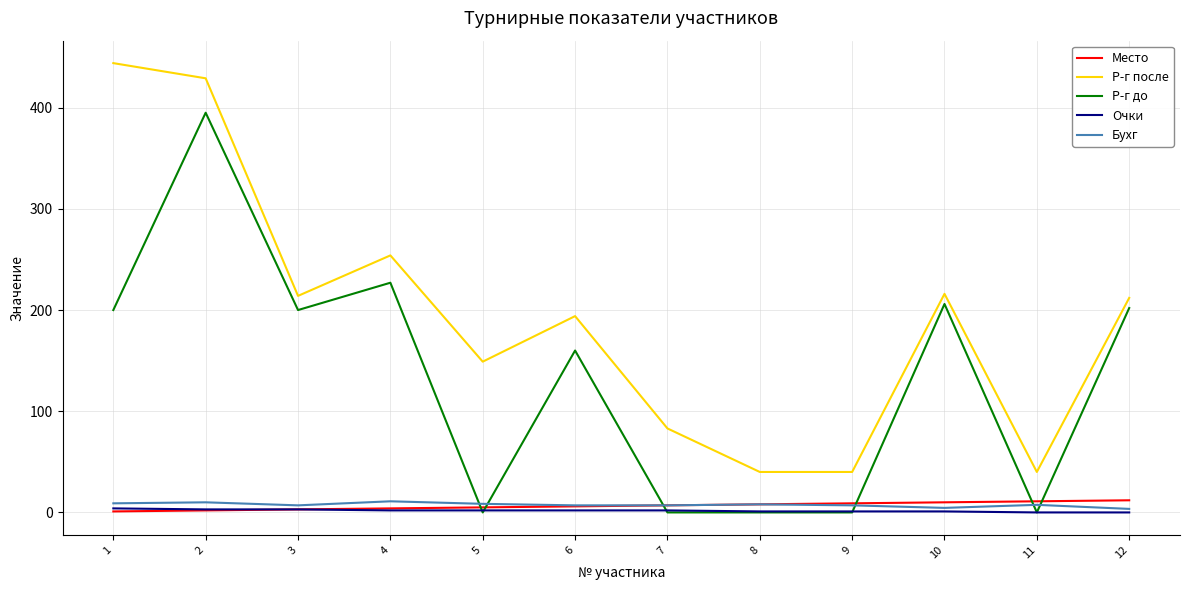

What is the difference between the Бухг values at 5 and 3?

1.5